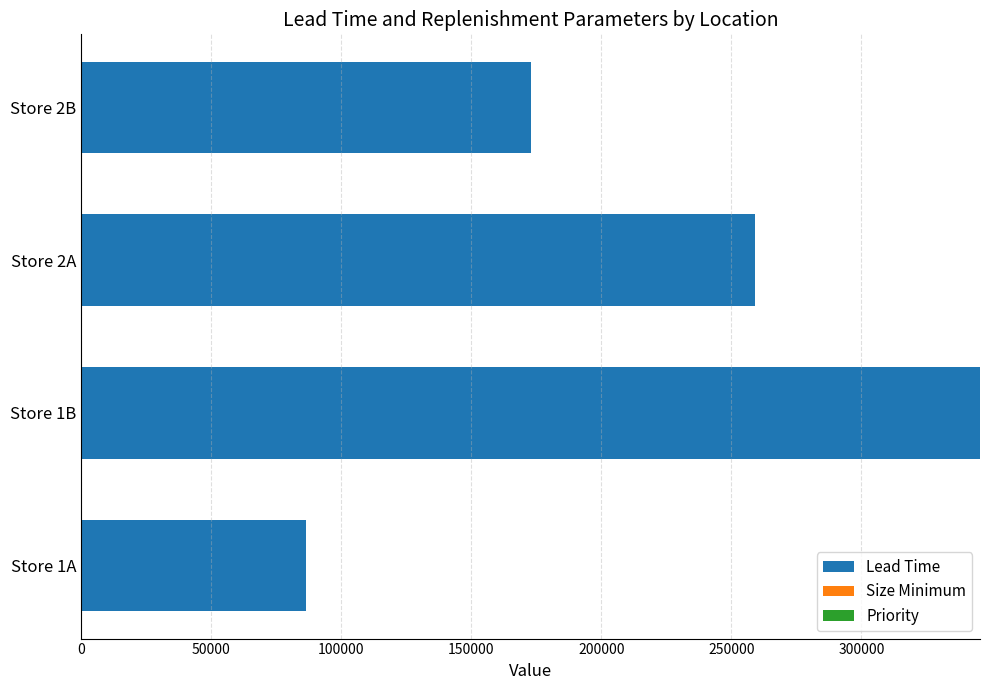

What is the sum of all Lead Time values?

864000